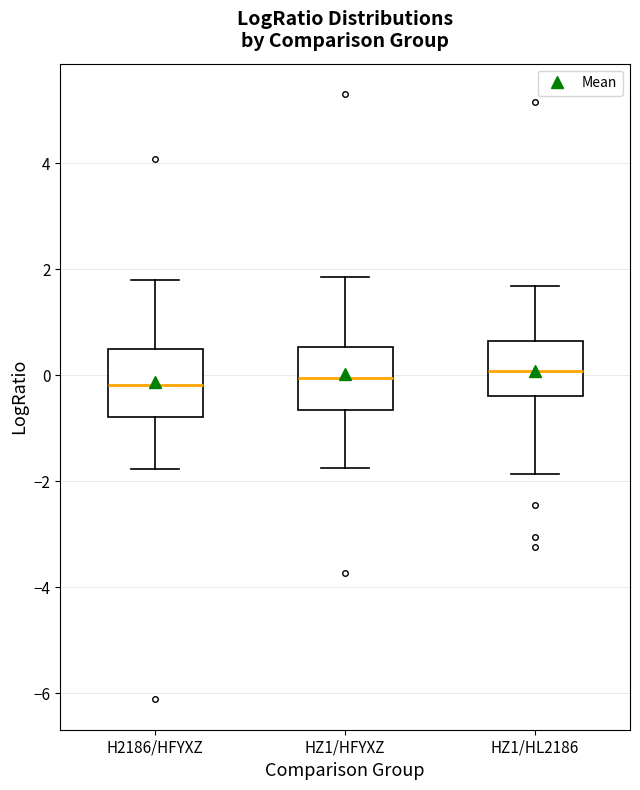

Reading left to right, transcribe this box plot: for each box, give where its median line is, the range the box spans, and where its two whiskers end, as read against the y-axis. The values are not printed on the chart, so give them approximately, as read against the axis.

H2186/HFYXZ: median -0.2, box -0.8 to 0.4, whiskers -1.8 to 1.8
HZ1/HFYXZ: median 0.0, box -0.6 to 0.6, whiskers -1.8 to 1.8
HZ1/HL2186: median 0.0, box -0.4 to 0.6, whiskers -1.8 to 1.6